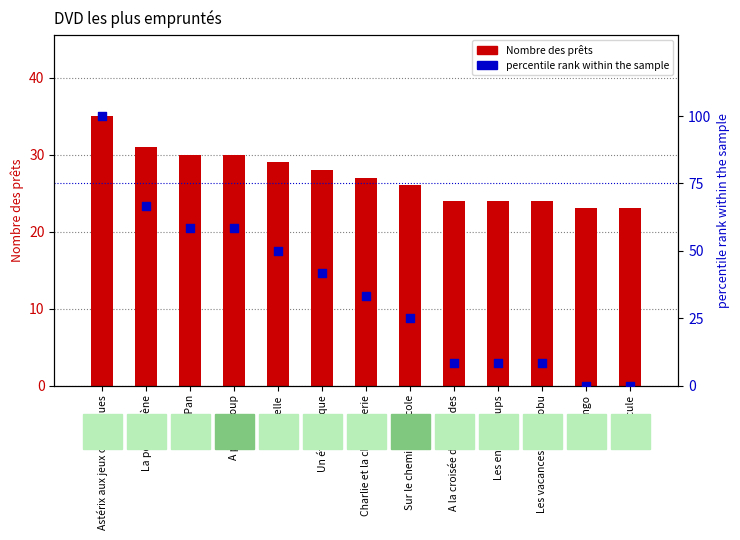

At which category is the sum across all series the highest?

Astérix aux jeux olympiques